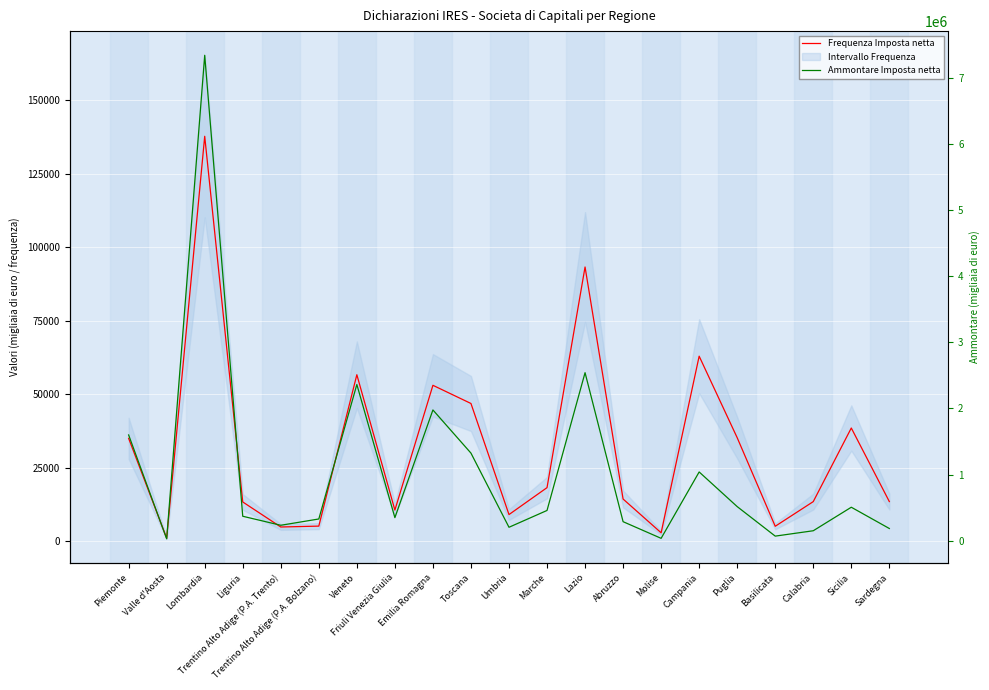

True or false: Frequenza Imposta netta and Ammontare Imposta netta intersect in this chart.

False